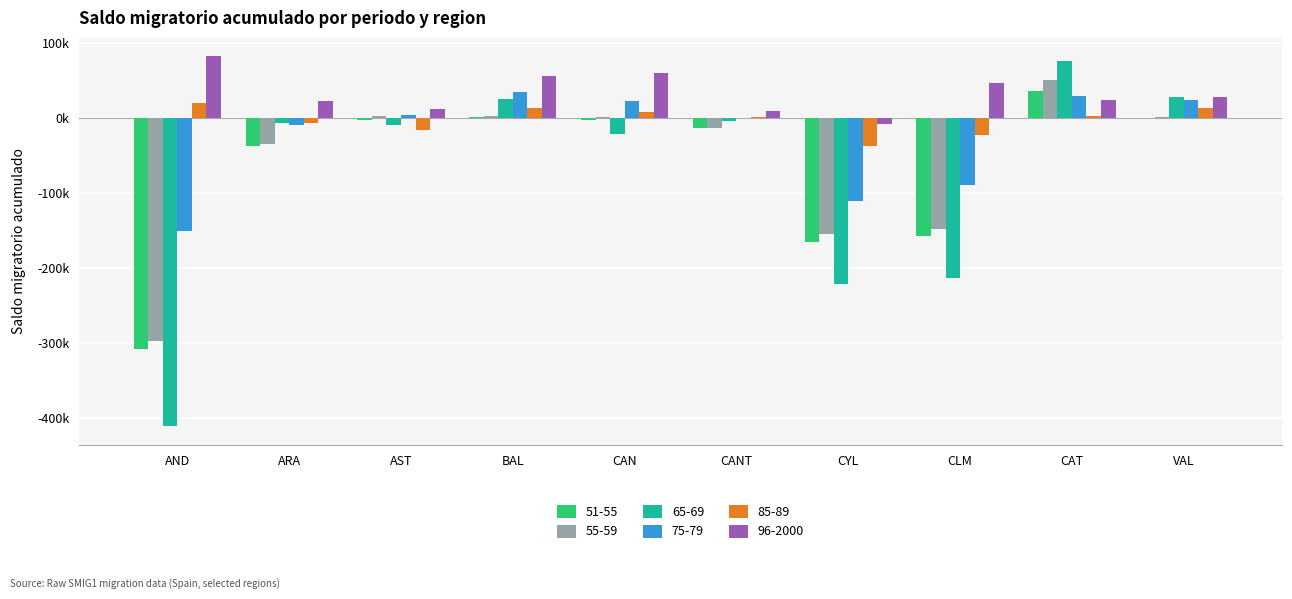

What are all the series names shown in the legend?

51-55, 55-59, 65-69, 75-79, 85-89, 96-2000